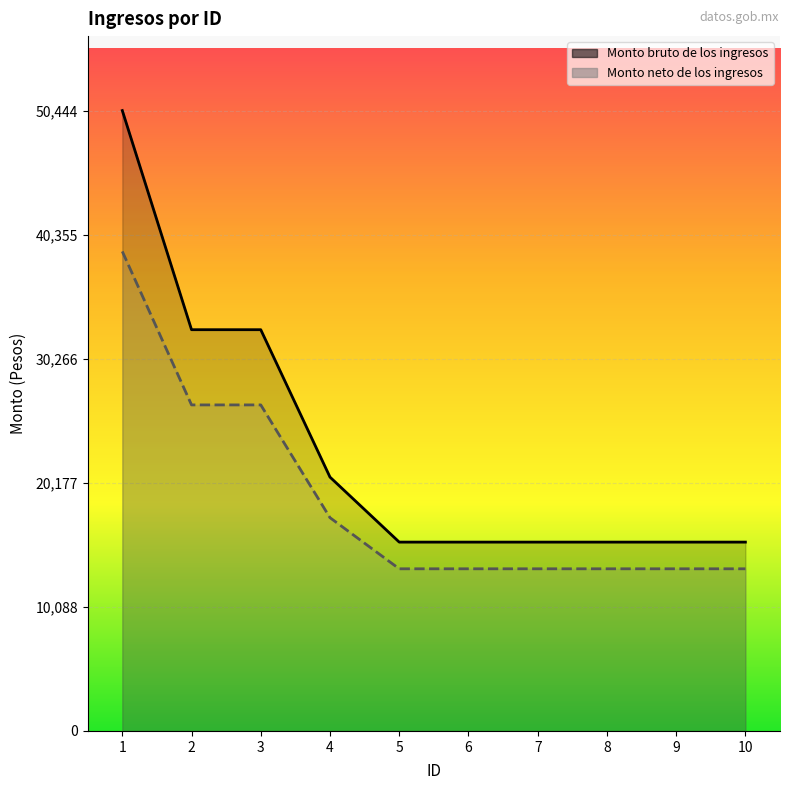

Which has a higher value, 9 or 3?

3